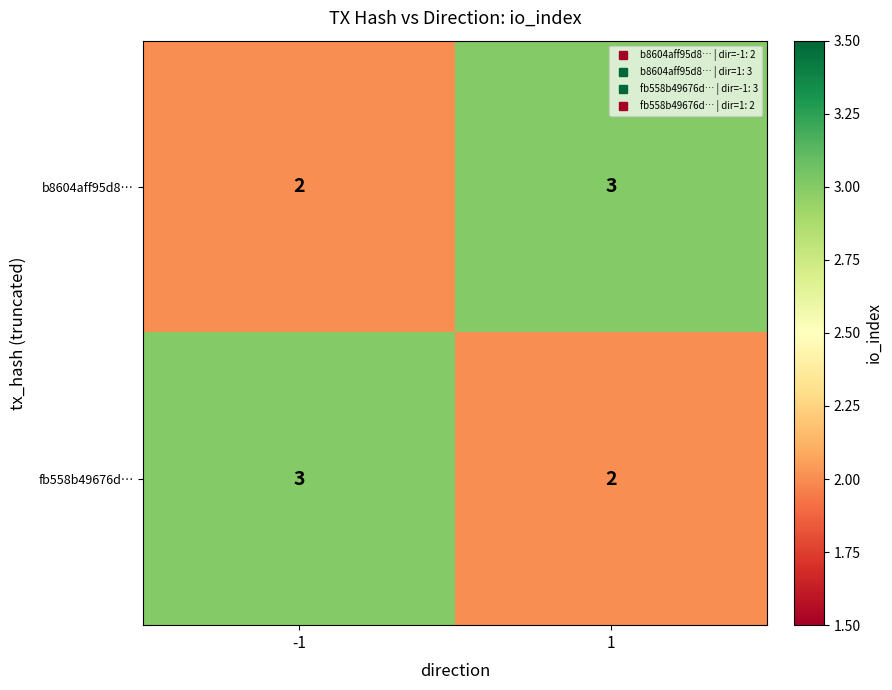

What is the maximum value shown in the chart?

3